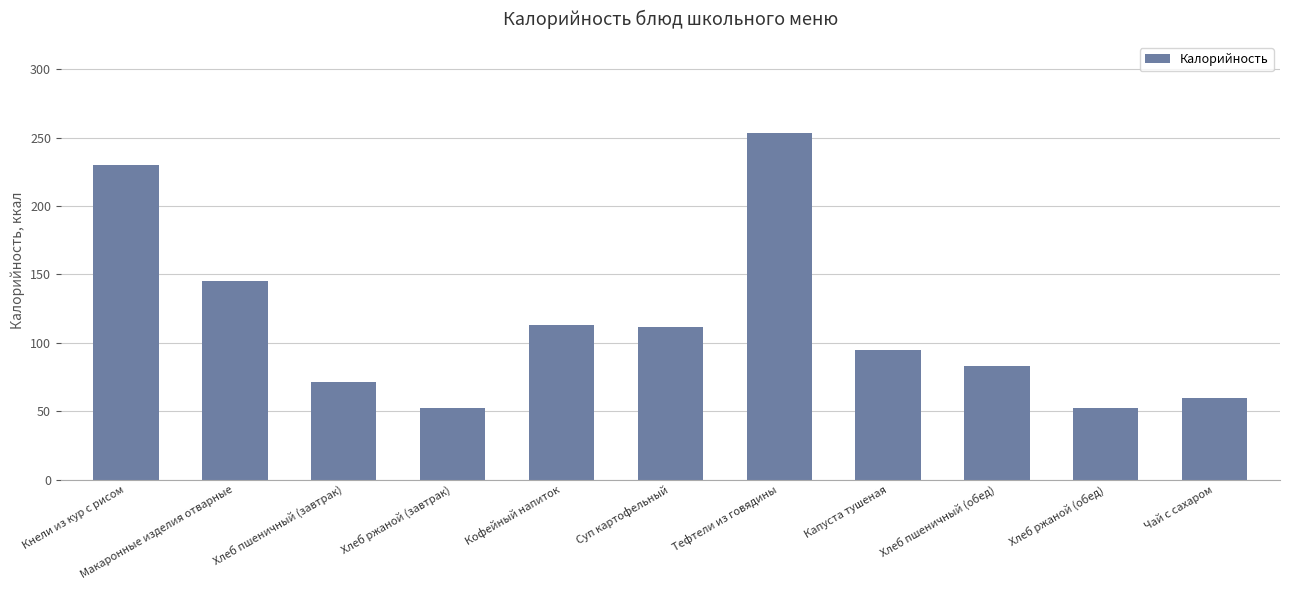

The value at Хлеб ржаной (завтрак) is 52.0. True or false?

True